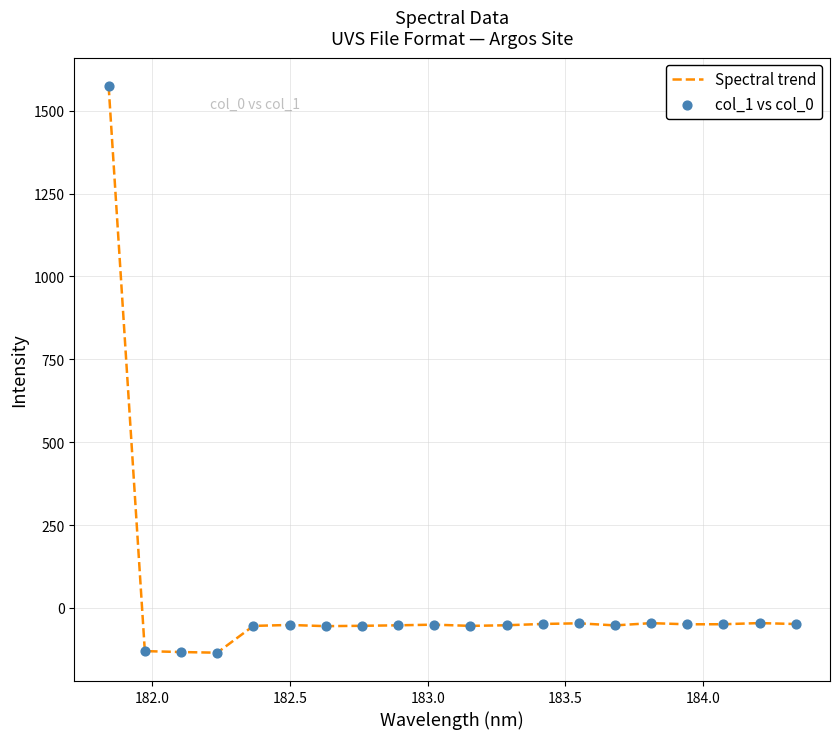

What is the greatest value displayed?

1574.4